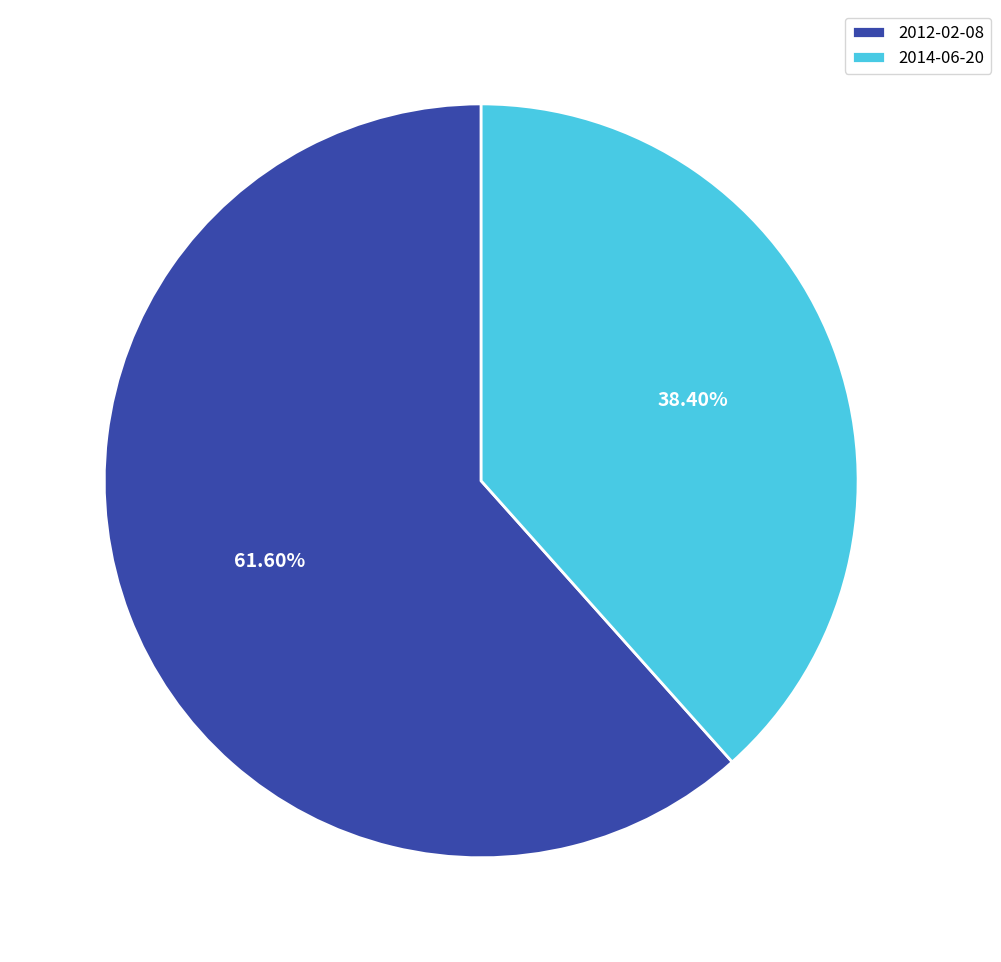

What is the ratio of the value at 2012-02-08 to the value at 2014-06-20?

1.6